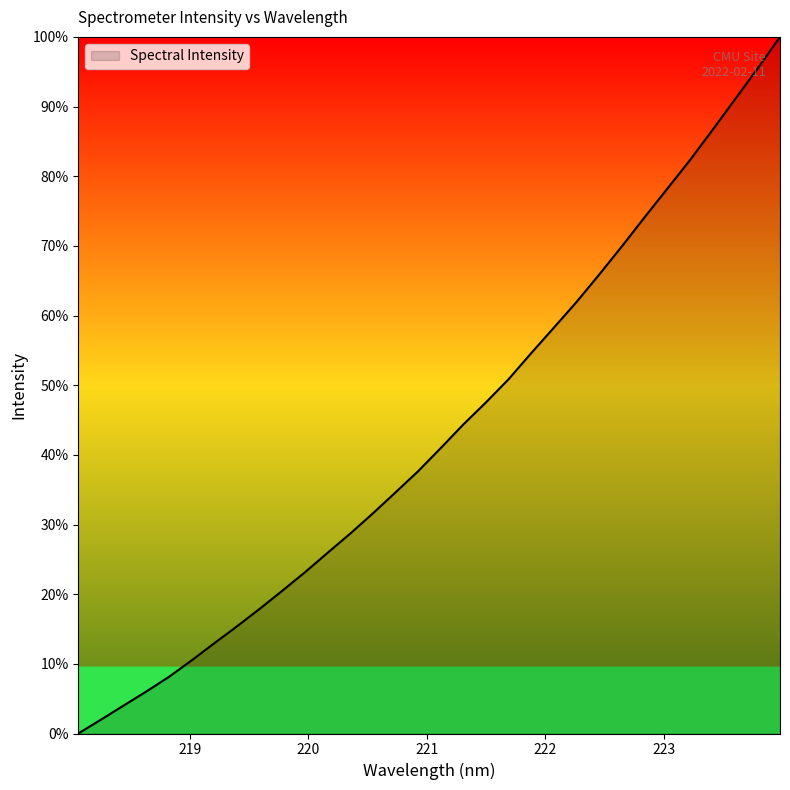

What is the greatest value displayed?

100.0